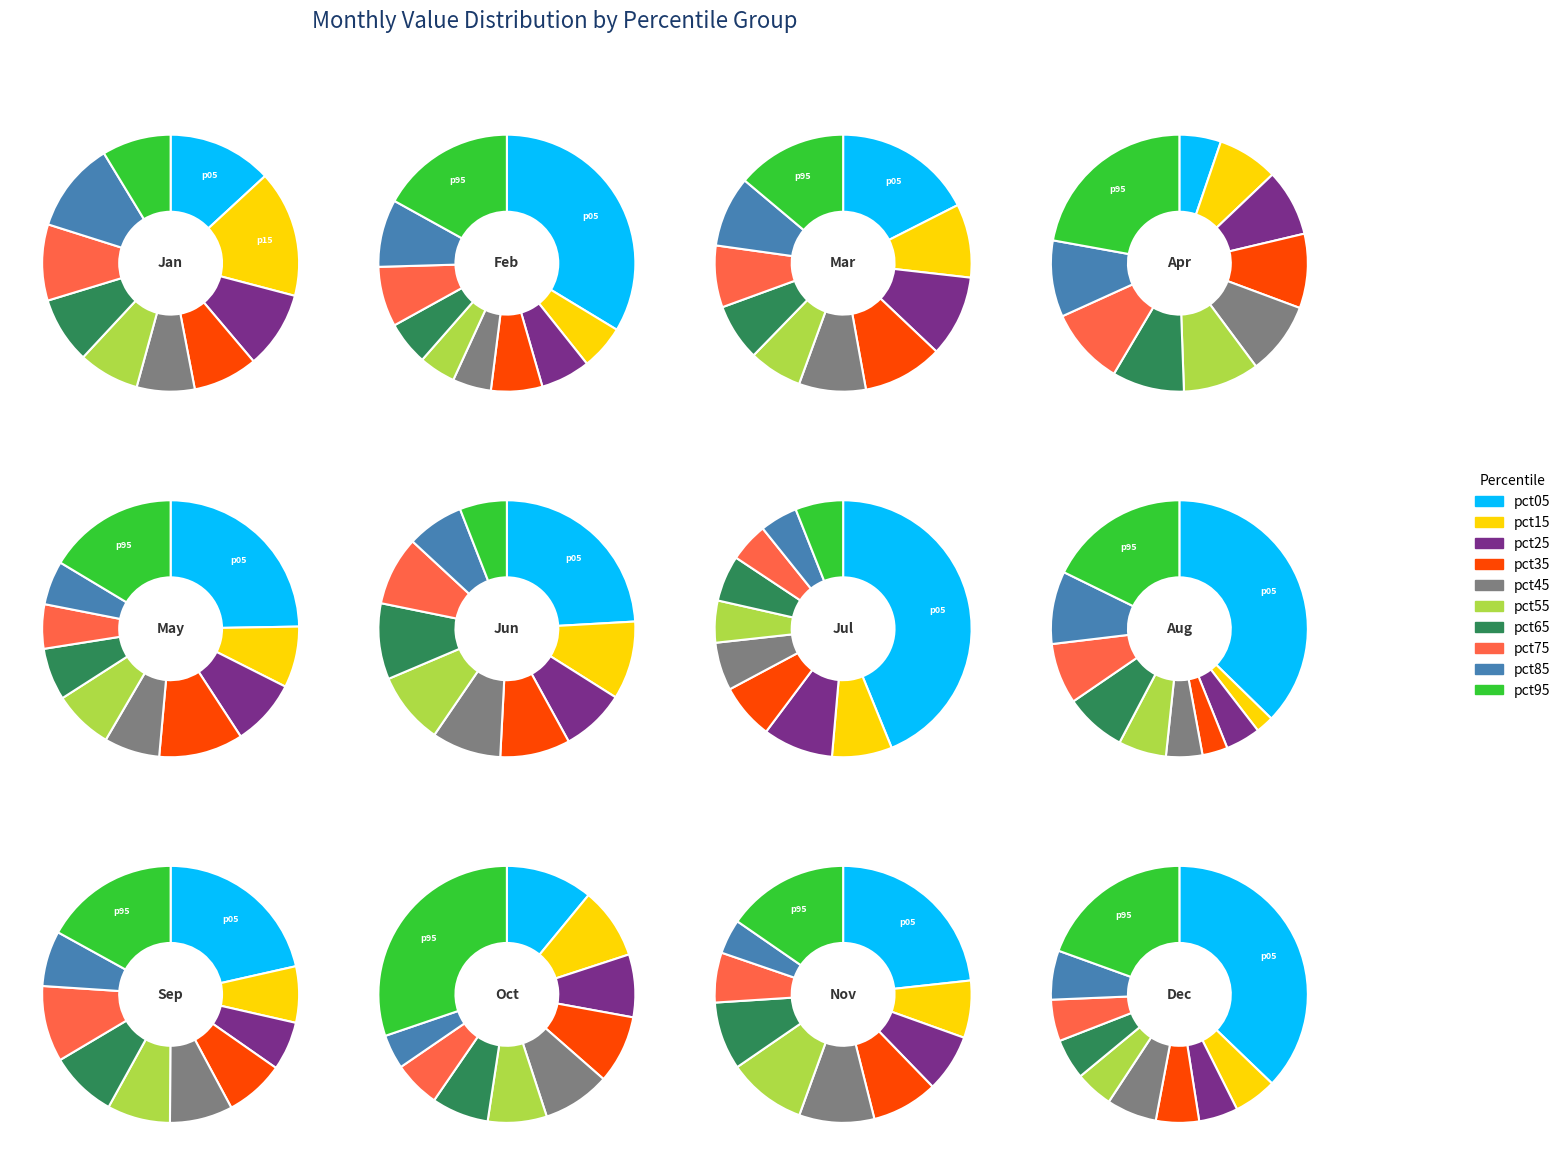

The pct35 slice represents 15% of the pie. True or false?

False